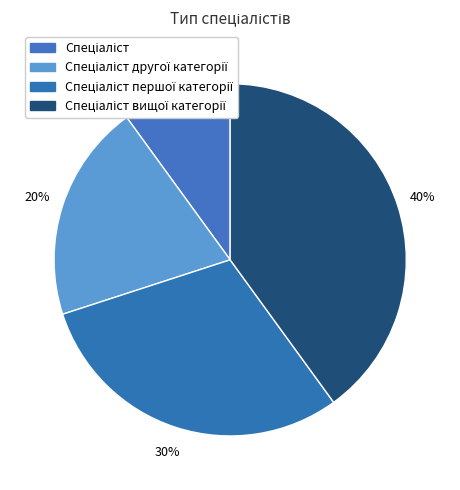

To the nearest percent, what is the average slice percentage?

25%